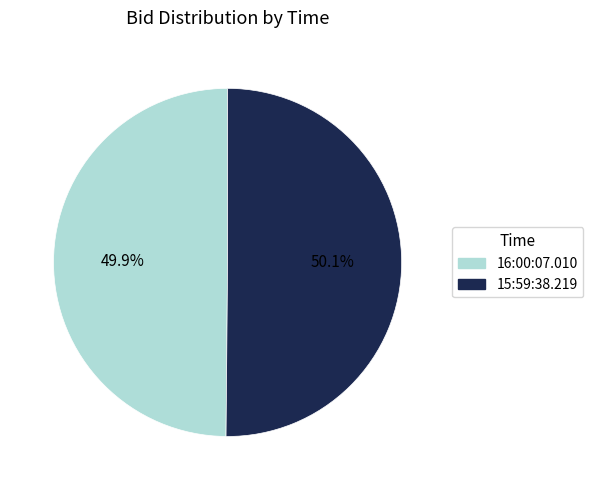

Is there a majority slice in this chart?

Yes